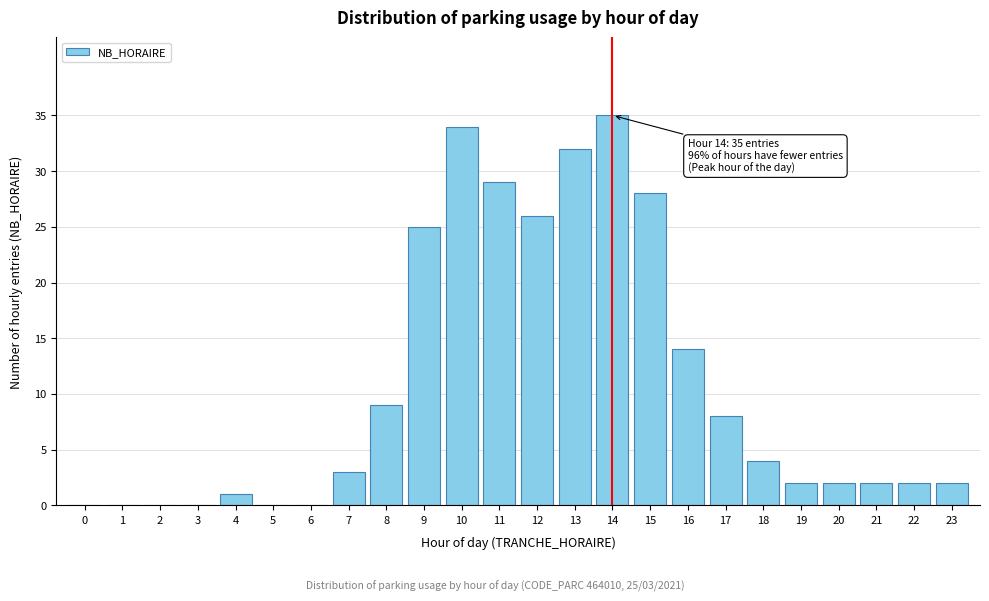

Reading left to right, extract all data points from this chart.

0=0	1=0	2=0	3=0	4=1	5=0	6=0	7=3	8=9	9=25	10=34	11=29	12=26	13=32	14=35	15=28	16=14	17=8	18=4	19=2	20=2	21=2	22=2	23=2